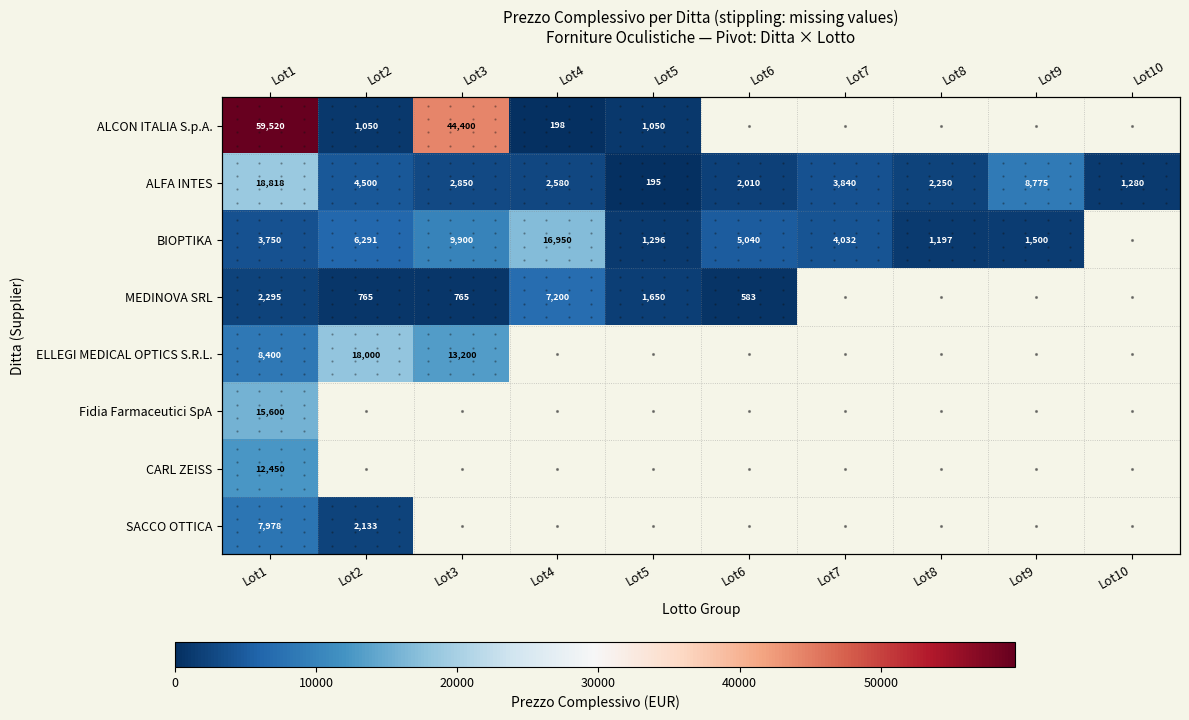

Rank the categories by BIOPTIKA value from lowest to highest.

Lot8, Lot5, Lot9, Lot1, Lot7, Lot6, Lot2, Lot3, Lot4, Lot10